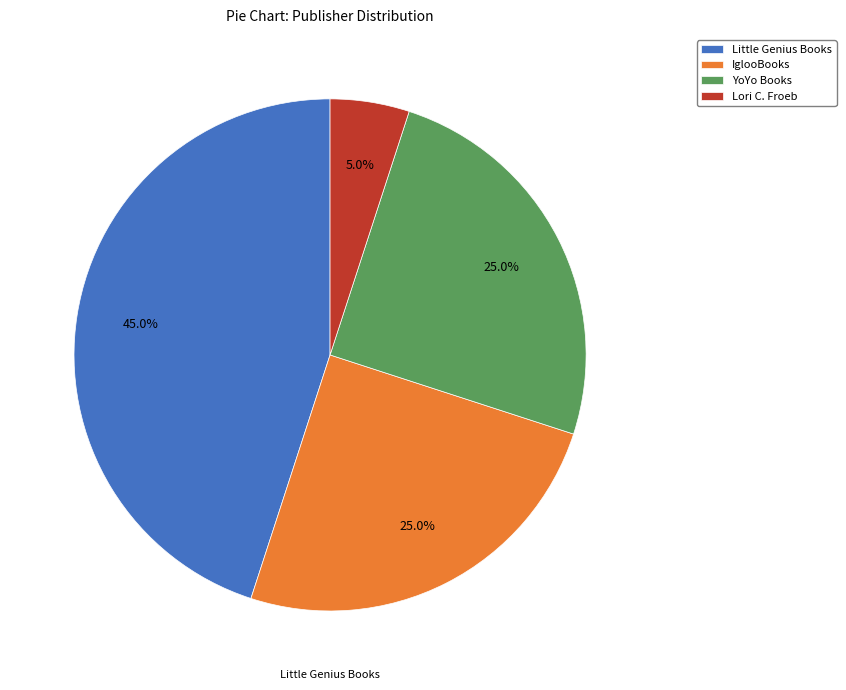

Approximately how many times larger is the value at Lori C. Froeb compared to Little Genius Books?

0.1